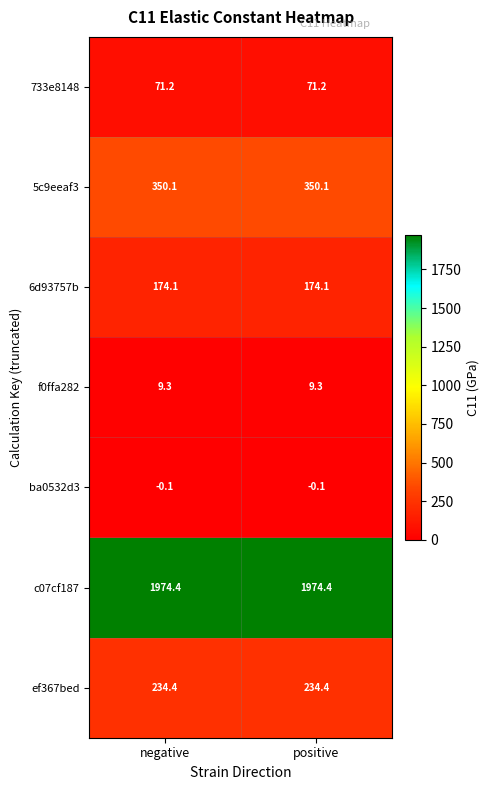

What is the spread (max minus min) of values at negative?

1974.5